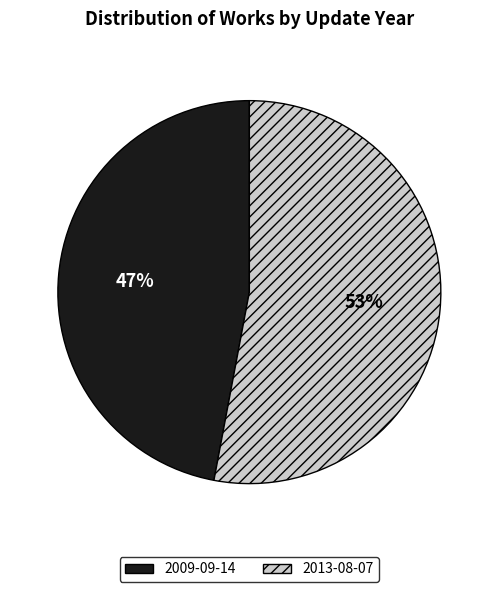

Rank the categories by value from lowest to highest.

2009-09-14, 2013-08-07